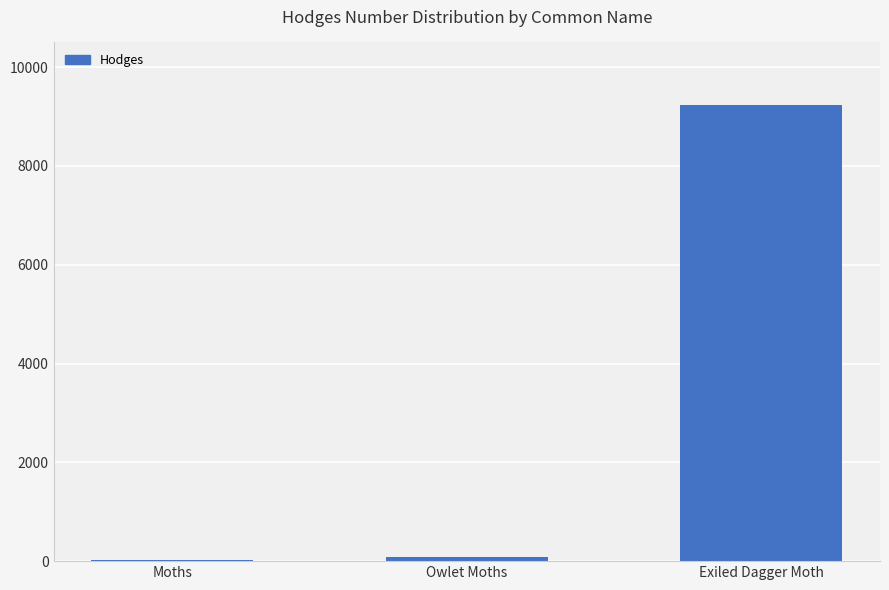

The chart shows a value of 93.5 at Owlet Moths. True or false?

True